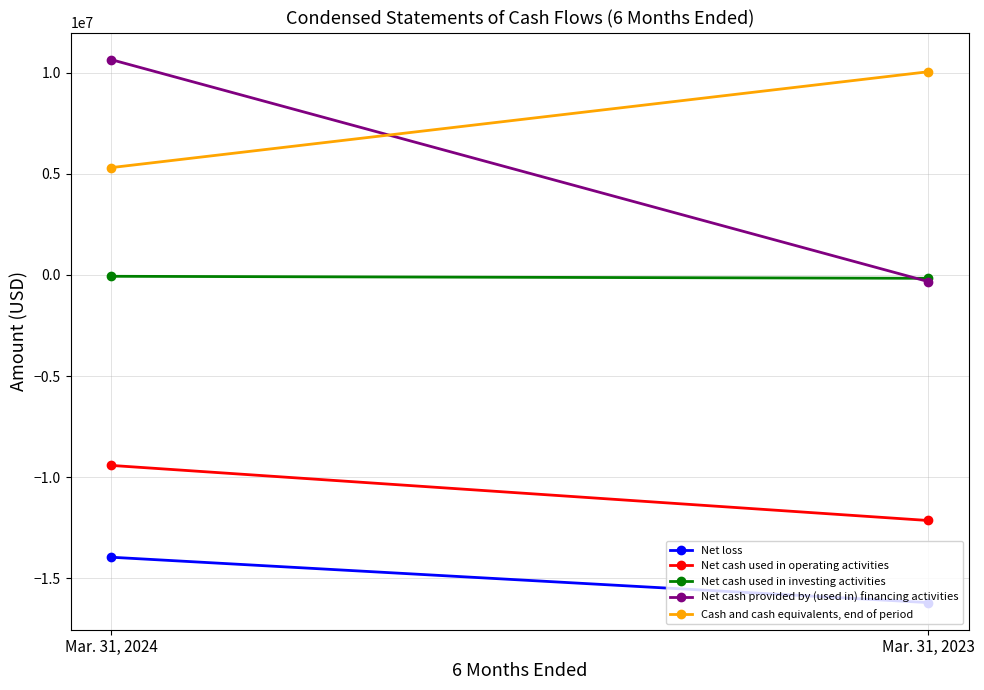

What are all the series names shown in the legend?

Net loss, Net cash used in operating activities, Net cash used in investing activities, Net cash provided by (used in) financing activities, Cash and cash equivalents, end of period